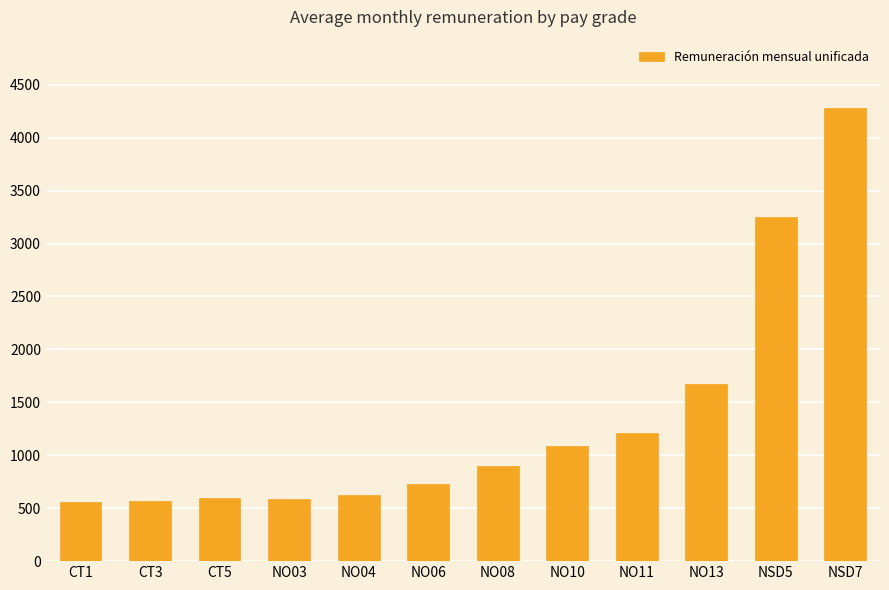

What is the maximum value shown in the chart?

4283